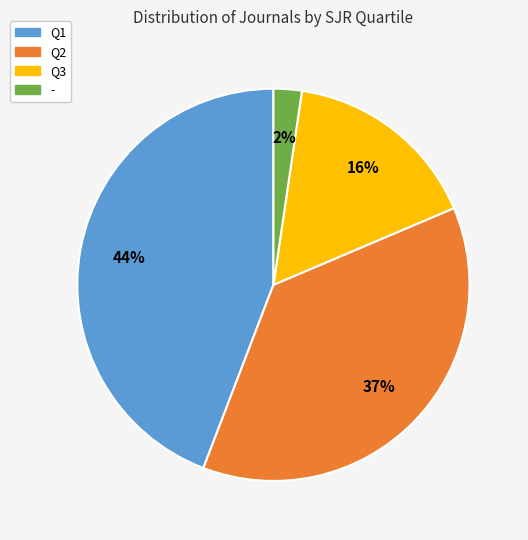

Which category has the smallest portion of the pie?

-